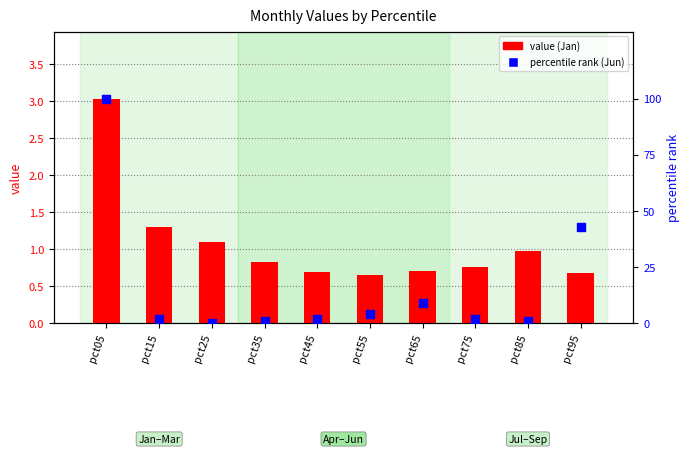

Which series has the largest Y range (max minus min)?

percentile rank (Jun)